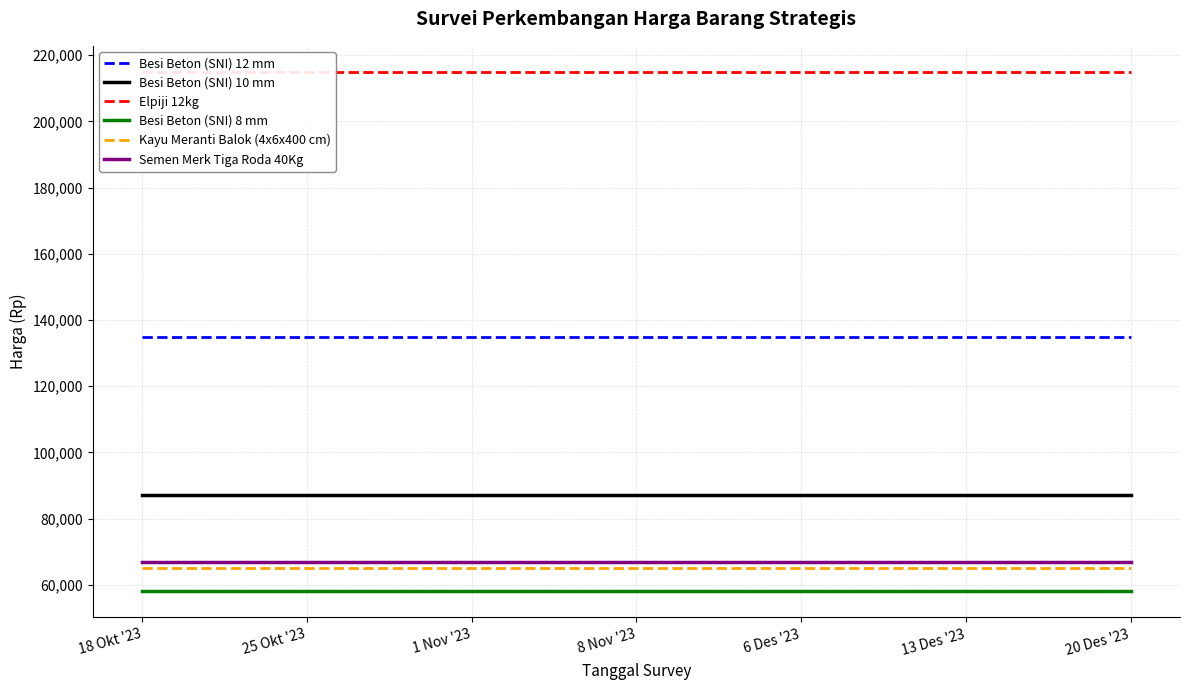

What is the value of the Besi Beton (SNI) 12 mm point at the 1st from the left?

135000